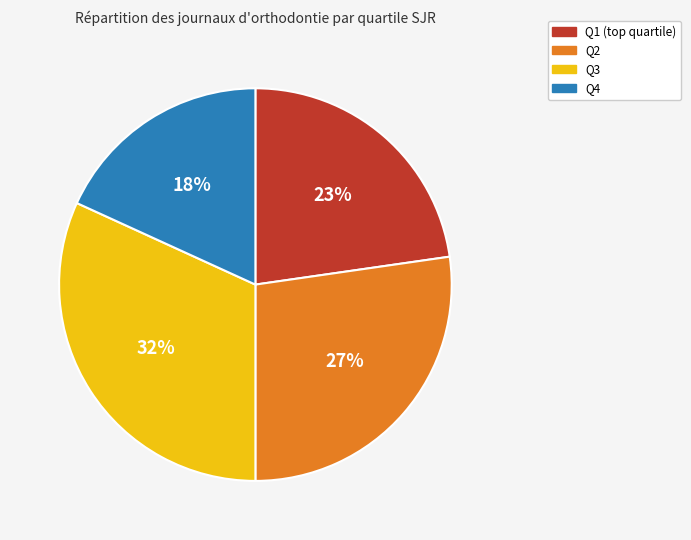

The Q4 slice represents 18% of the pie. True or false?

True